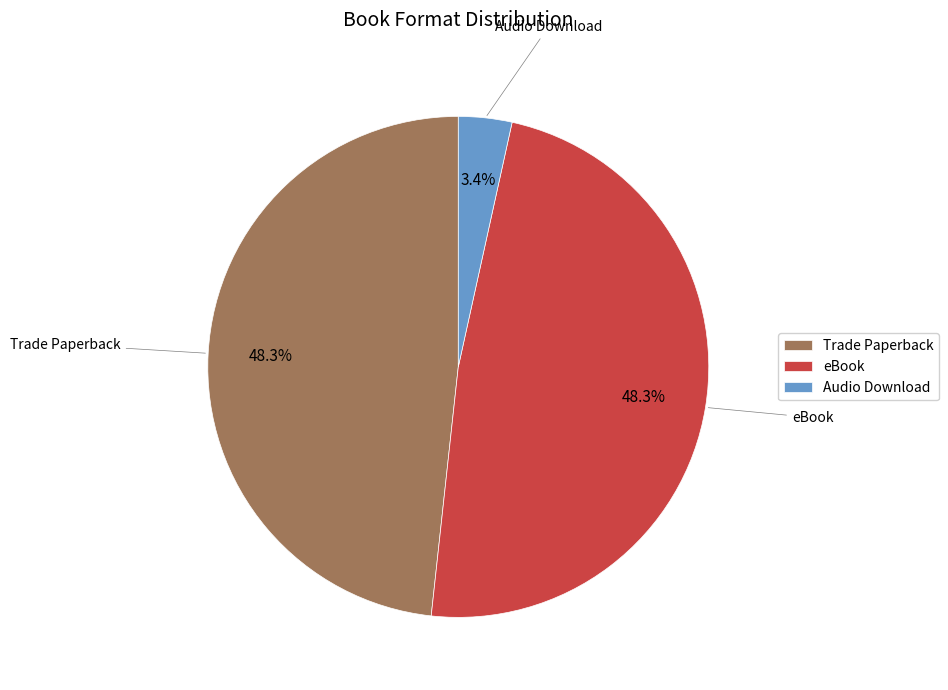

Which slice is the smallest?

Audio Download